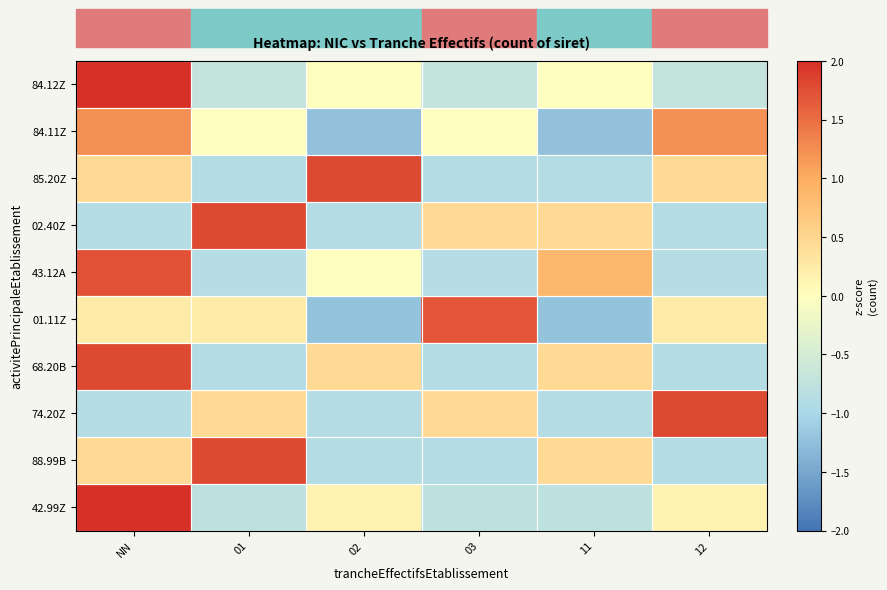

What is the smallest value displayed?

-1.2